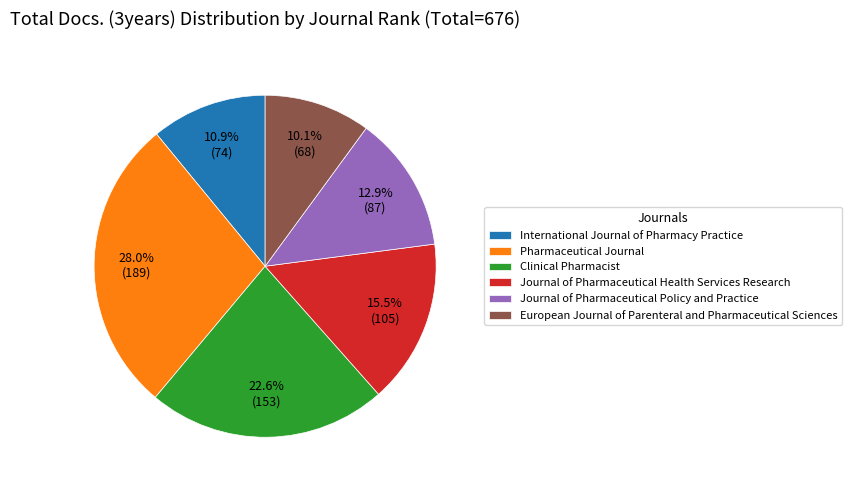

What percentage is the Journal of Pharmaceutical Policy and Practice slice, to the nearest percent?

13%